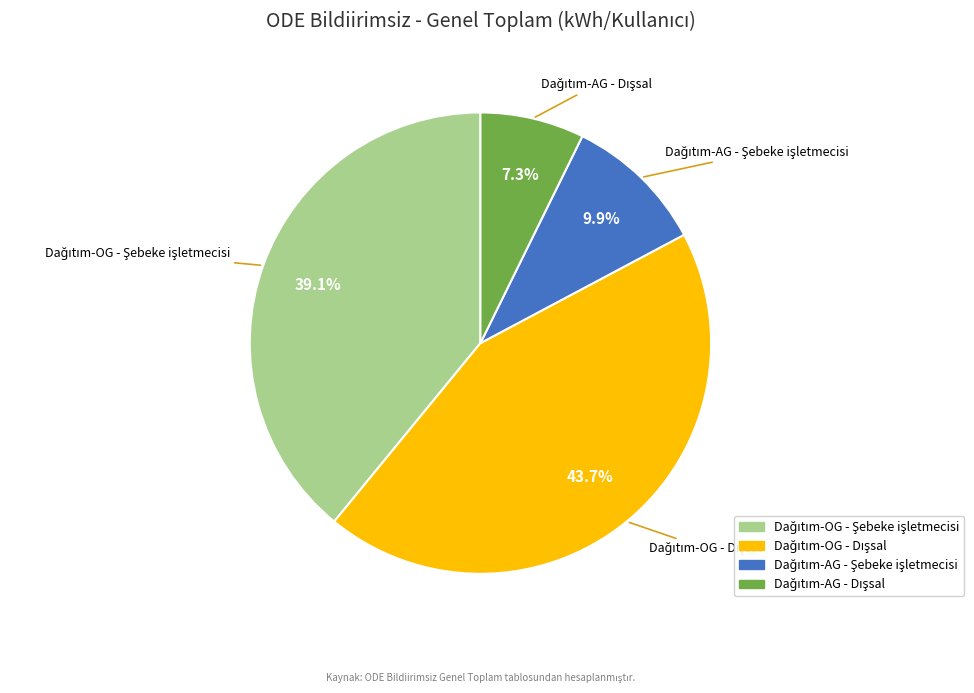

Is there any slice that represents more than half of the pie?

No